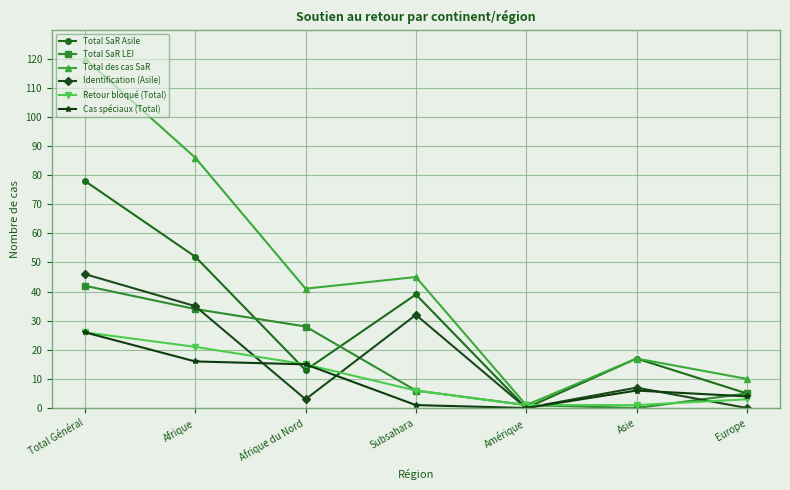

What is the label of the 3rd point from the left?

Afrique du Nord